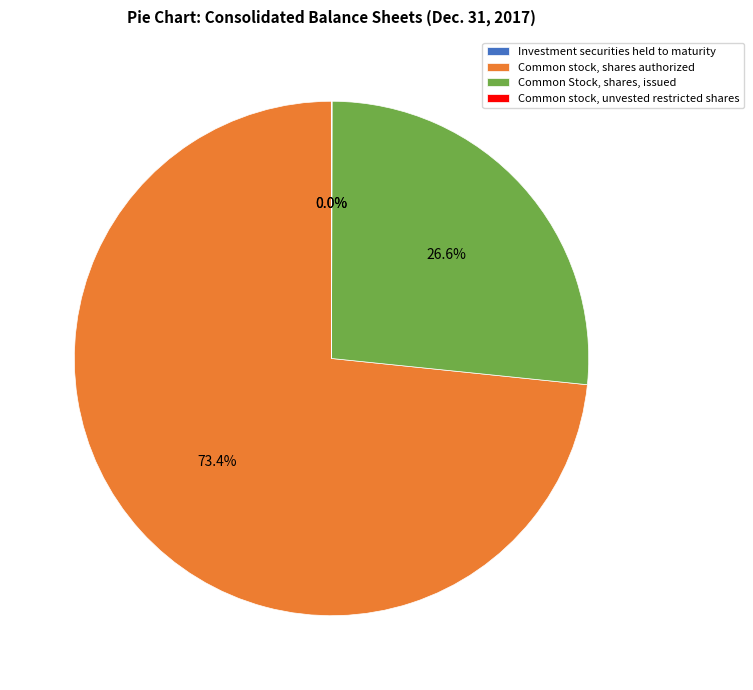

What is the ratio of the value at Common Stock, shares, issued to the value at Common stock, shares authorized?

0.4